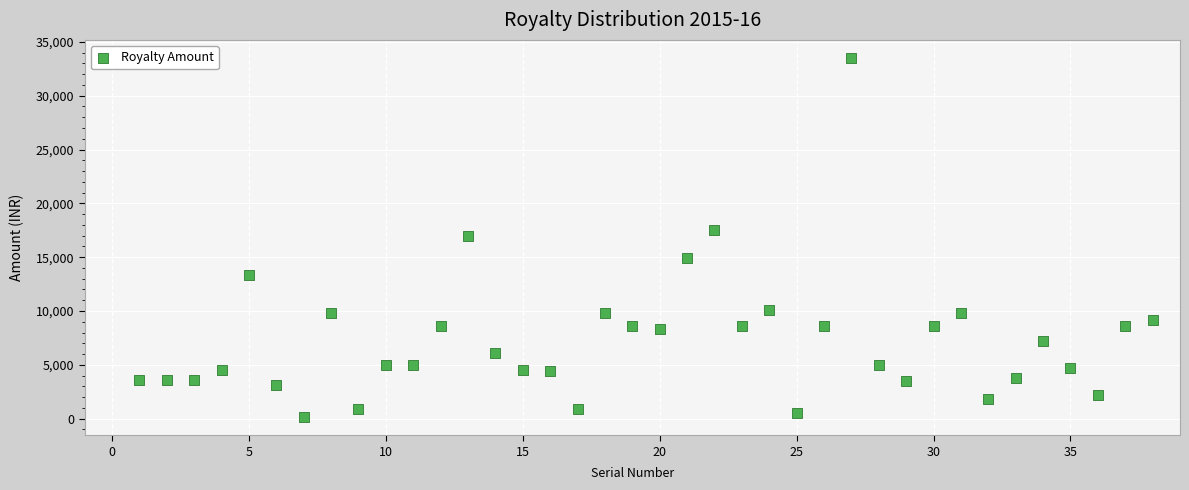

What is the range of X values (max minus min)?

37.0